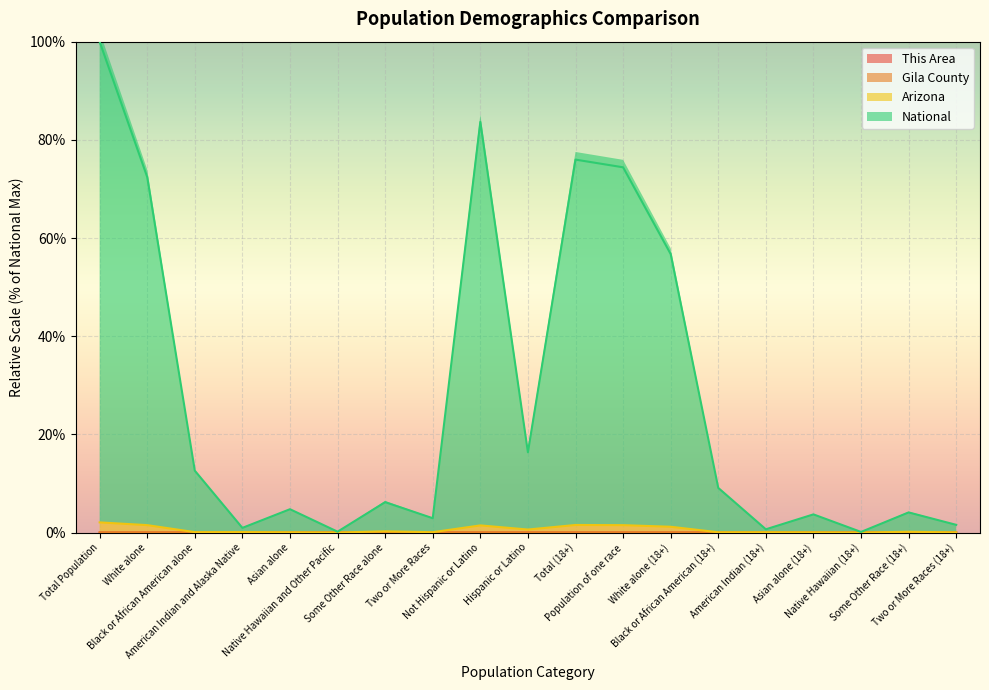

Where is National nearest to the value 50?

White alone (18+)